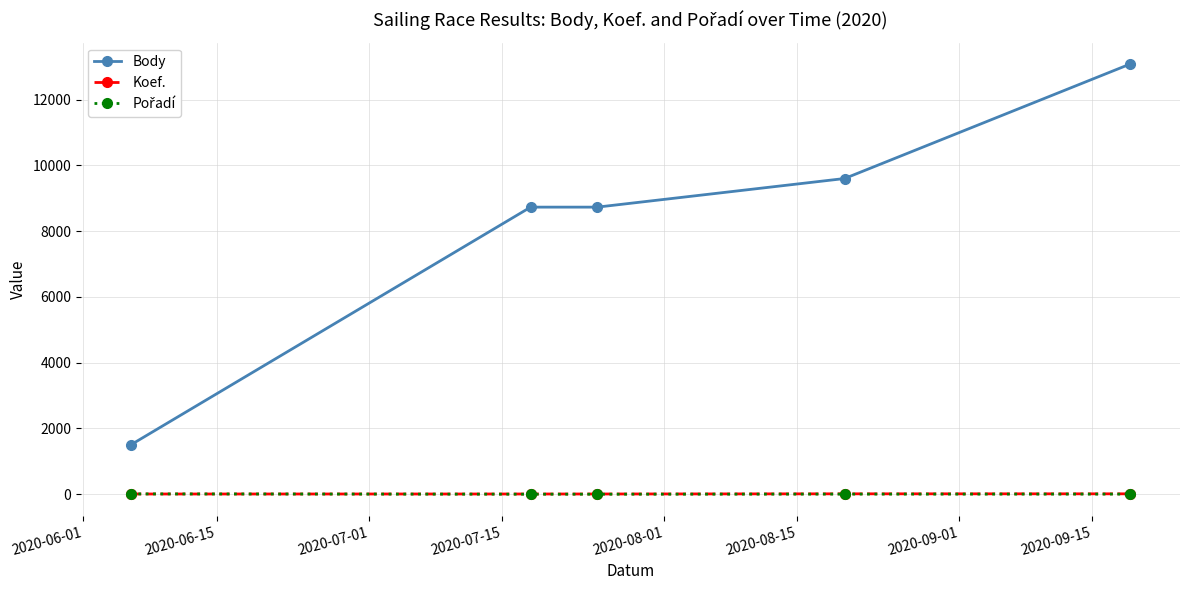

True or false: Body and Koef. intersect in this chart.

False